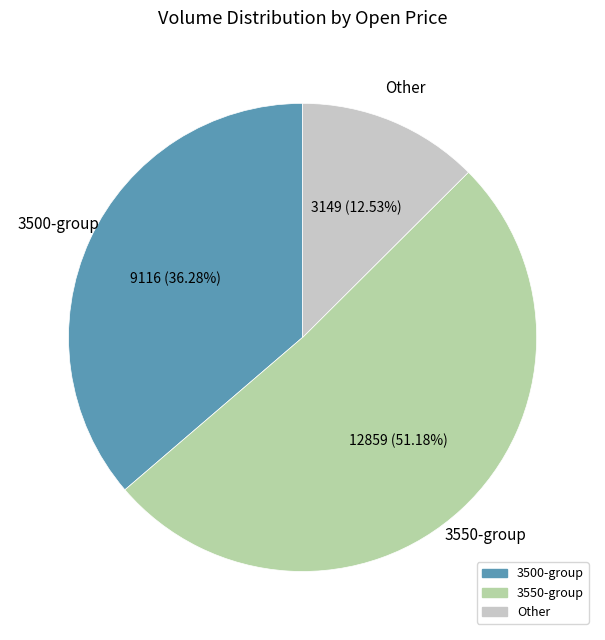

Is there any slice that represents more than half of the pie?

Yes